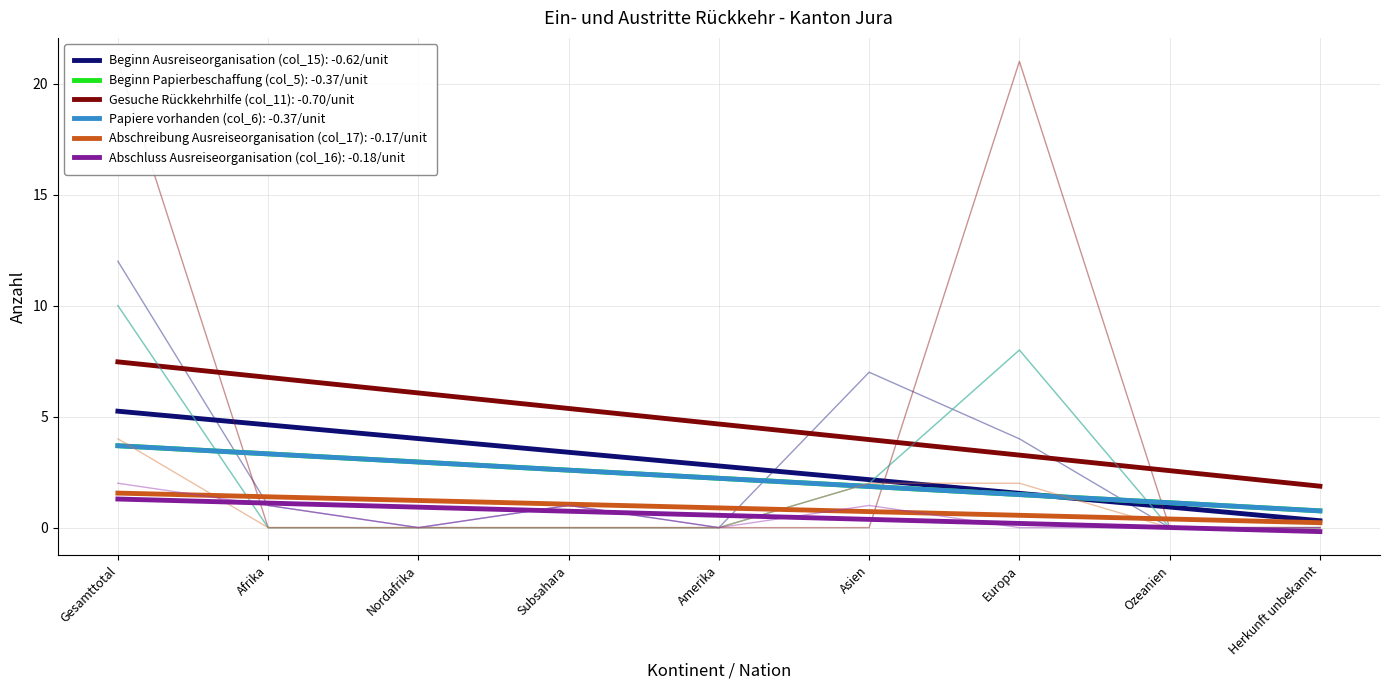

Reading left to right, list all the values displayed in this chart.

Beginn Ausreiseorganisation (col_15): Gesamttotal=12	Afrika=1	Nordafrika=0	Subsahara=1	Amerika=0	Asien=7	Europa=4	Ozeanien=0	Herkunft unbekannt=0
Beginn Papierbeschaffung (col_5): Gesamttotal=10	Afrika=0	Nordafrika=0	Subsahara=0	Amerika=0	Asien=2	Europa=8	Ozeanien=0	Herkunft unbekannt=0
Gesuche Rückkehrhilfe (col_11): Gesamttotal=21	Afrika=0	Nordafrika=0	Subsahara=0	Amerika=0	Asien=0	Europa=21	Ozeanien=0	Herkunft unbekannt=0
Papiere vorhanden (col_6): Gesamttotal=10	Afrika=0	Nordafrika=0	Subsahara=0	Amerika=0	Asien=2	Europa=8	Ozeanien=0	Herkunft unbekannt=0
Abschreibung Ausreiseorganisation (col_17): Gesamttotal=4	Afrika=0	Nordafrika=0	Subsahara=0	Amerika=0	Asien=2	Europa=2	Ozeanien=0	Herkunft unbekannt=0
Abschluss Ausreiseorganisation (col_16): Gesamttotal=2	Afrika=1	Nordafrika=0	Subsahara=1	Amerika=0	Asien=1	Europa=0	Ozeanien=0	Herkunft unbekannt=0